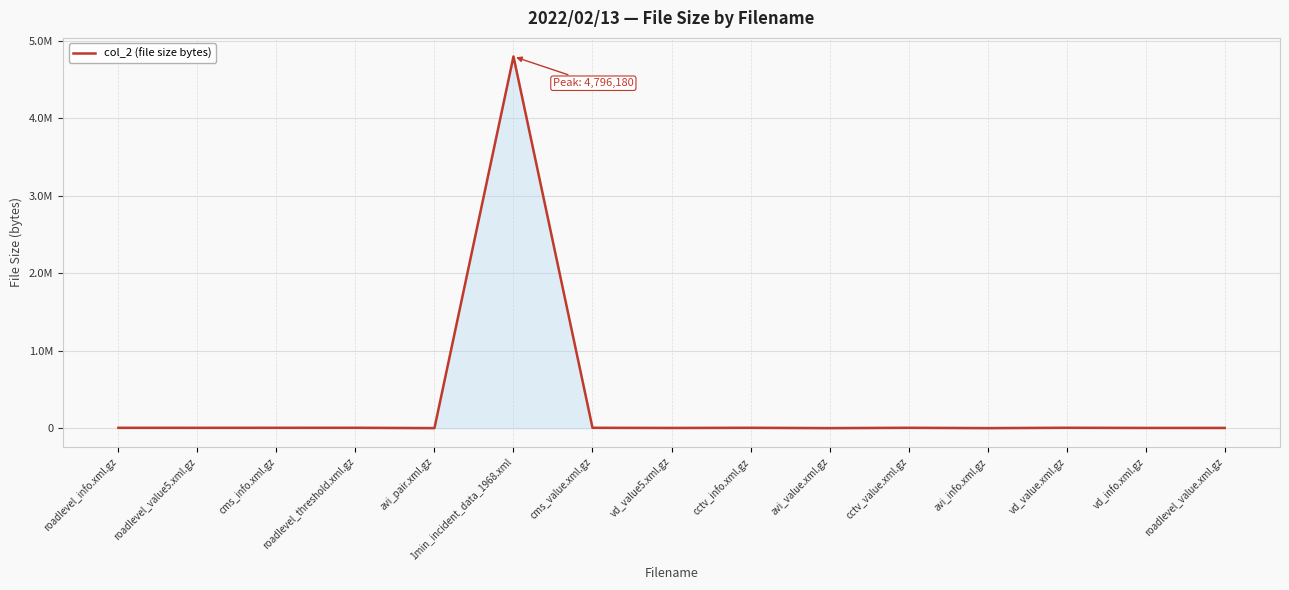

What is the approximate value at roadlevel_info.xml.gz?

5416